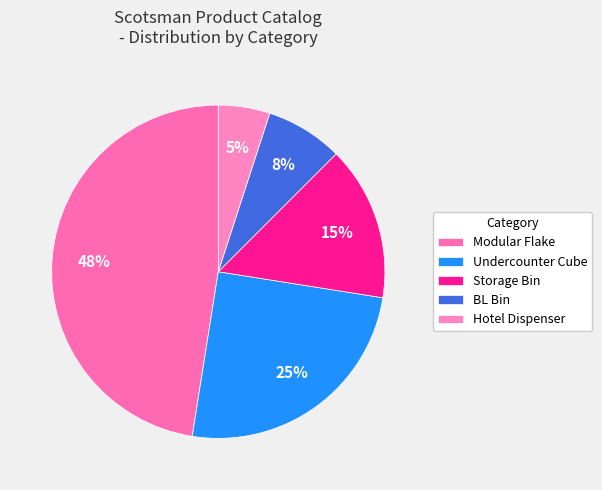

What percentage is the BL Bin slice, to the nearest percent?

8%